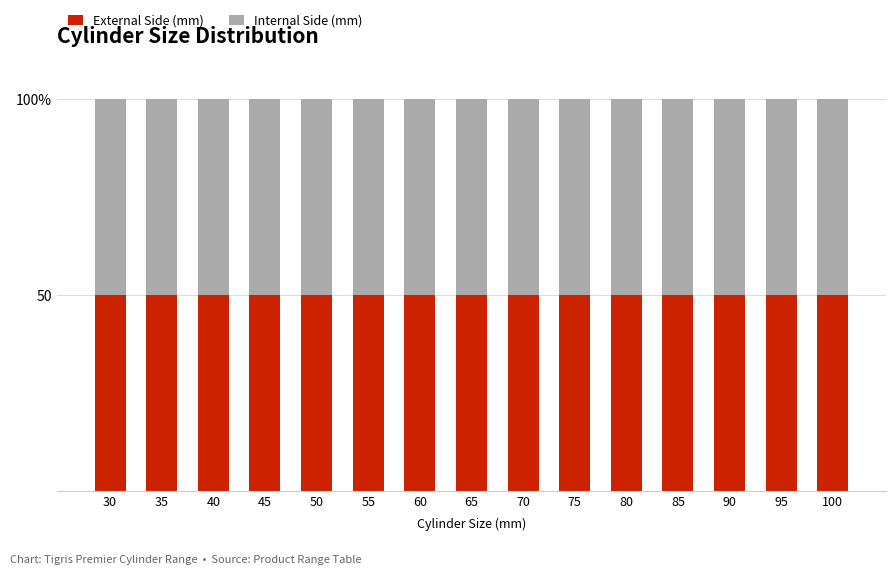

Between 60 and 100, which is larger?

100